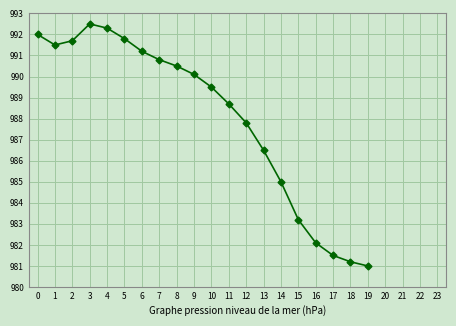

Approximately how many times larger is the value at 8 compared to 5?

1.0